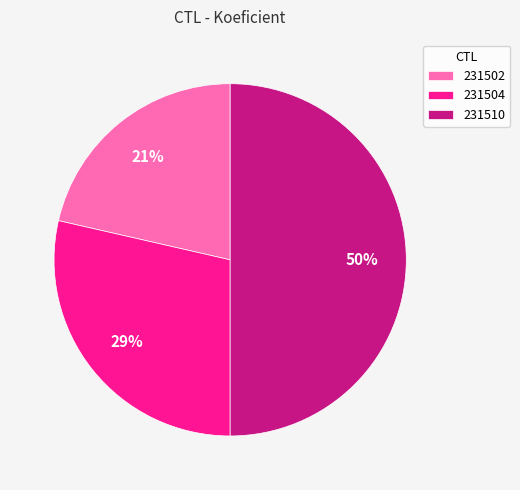

To the nearest percent, what is the average slice percentage?

33%